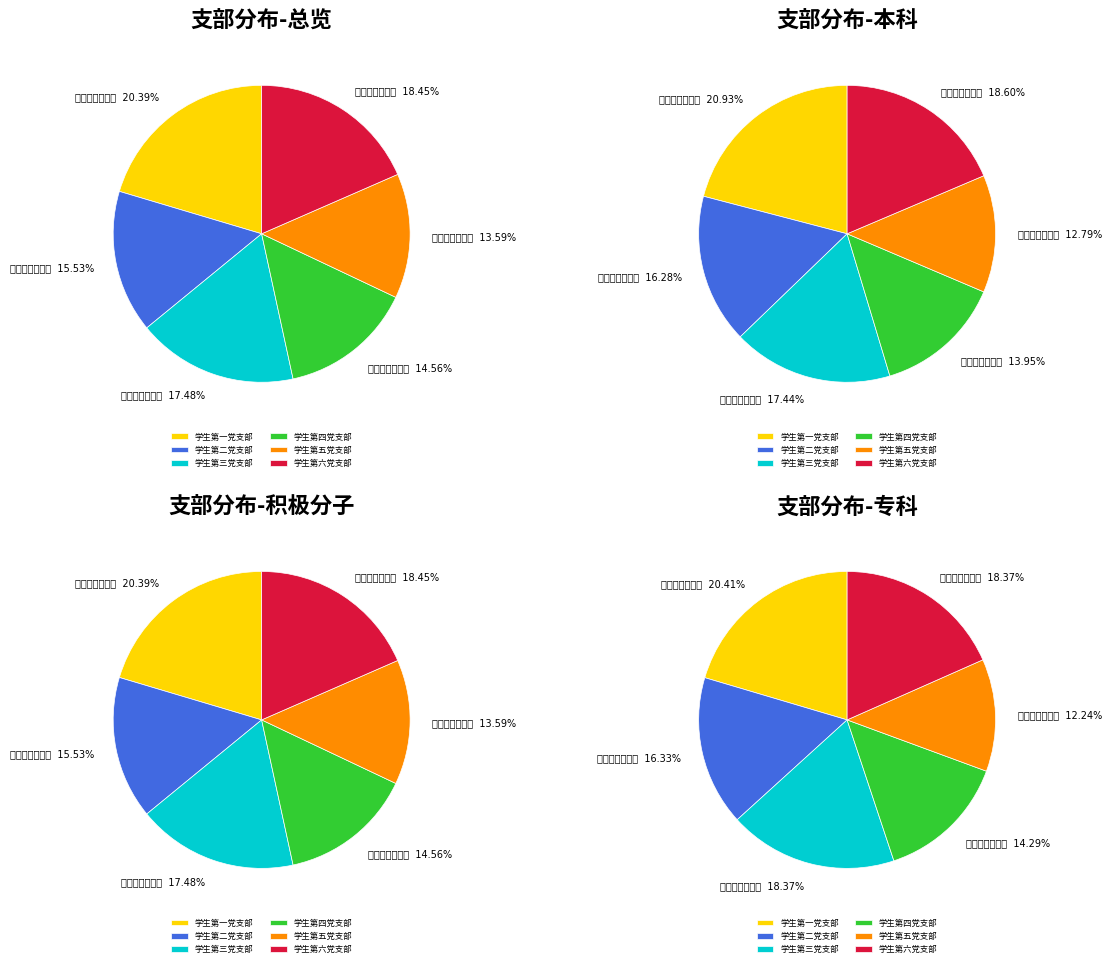

Count the number of slices in the pie.

6